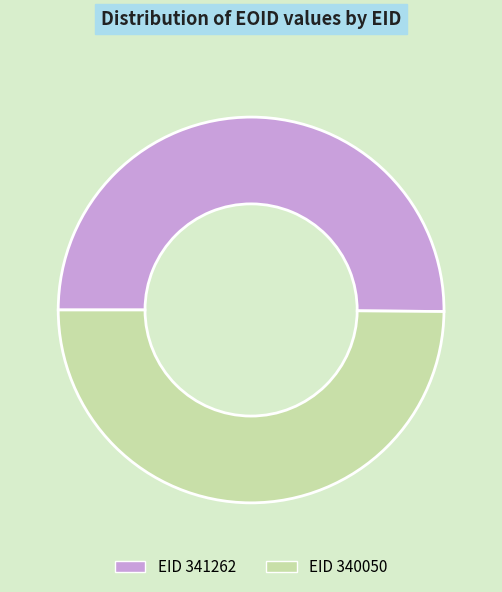

What is the largest slice in the pie chart?

341262